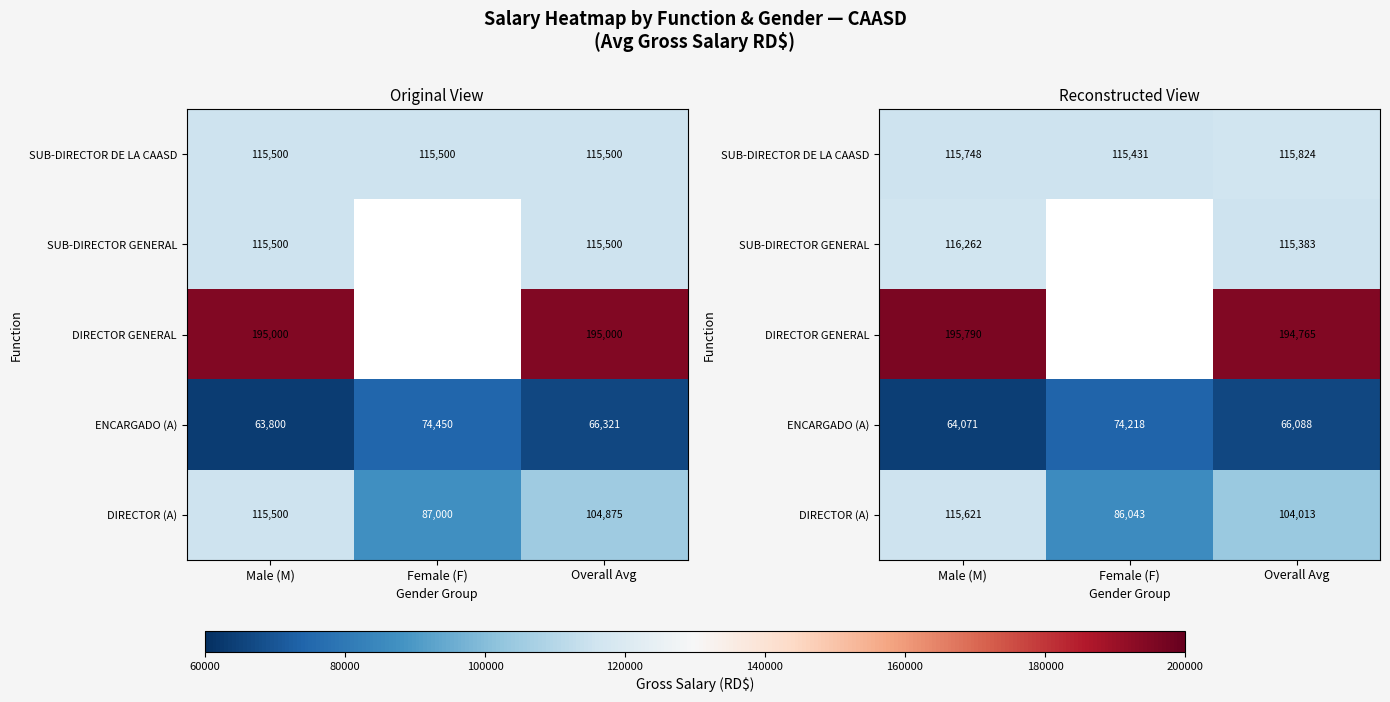

Is it true that DIRECTOR GENERAL equals 79536.4 at Overall Avg?

False